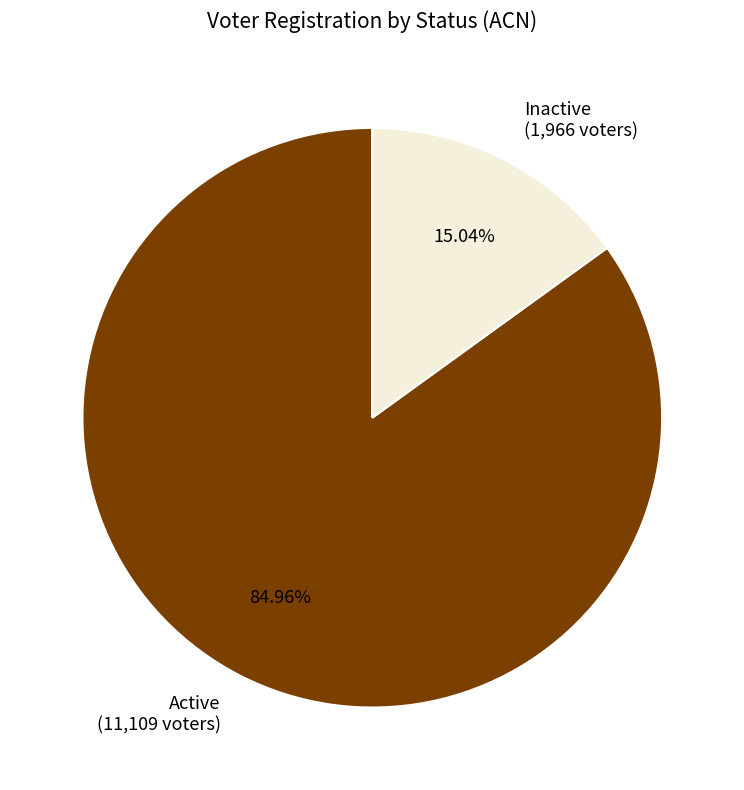

Which category has the biggest portion of the pie?

Active